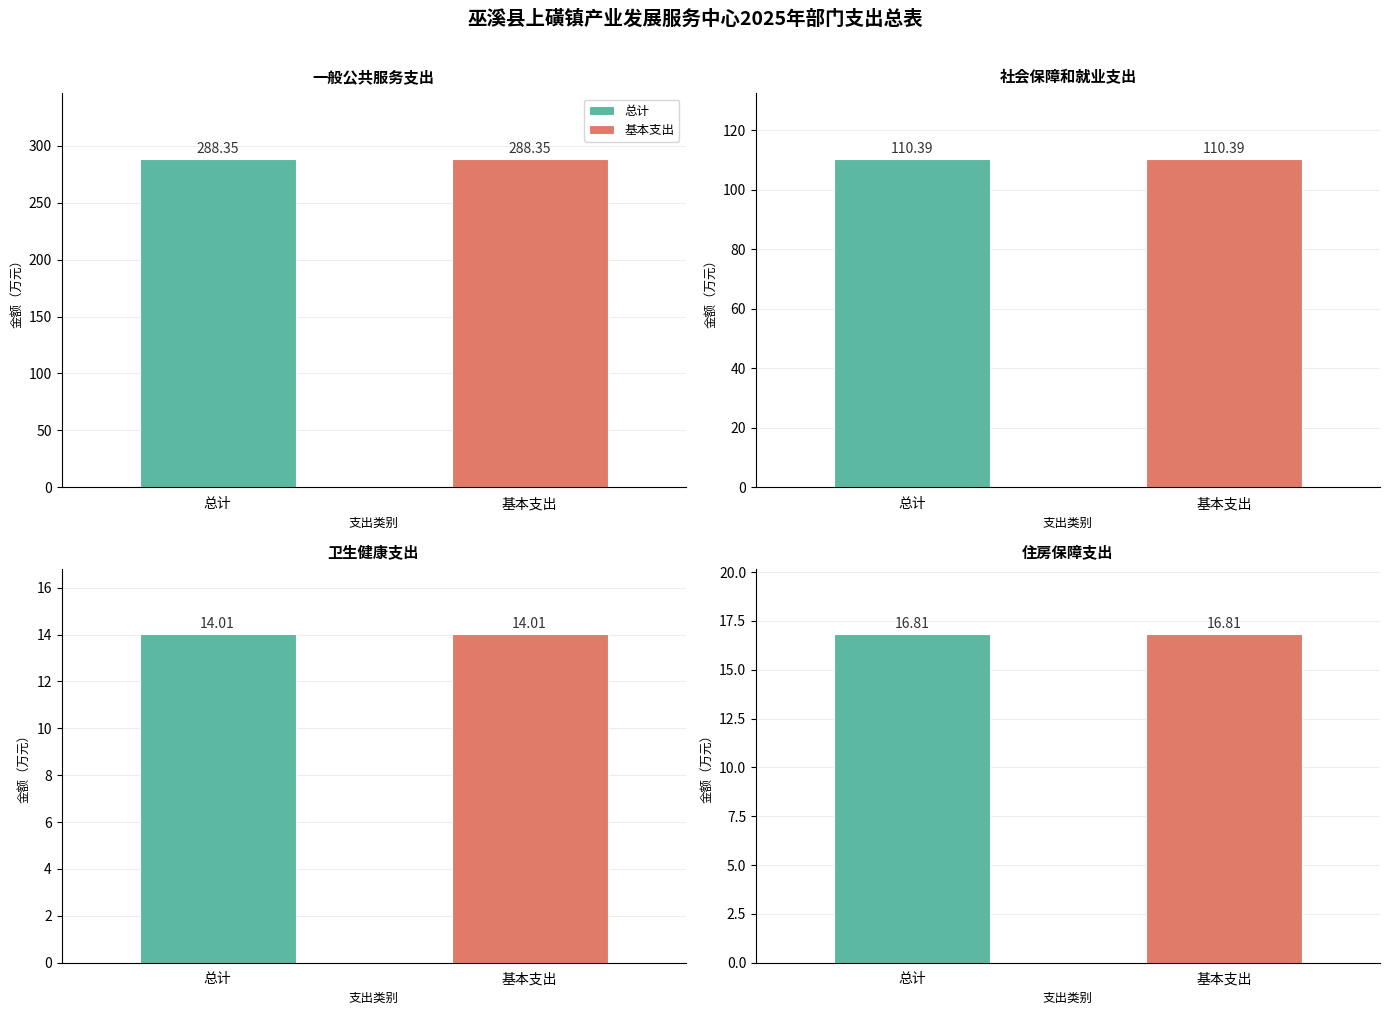

What is the sum of the 总计 values at 卫生健康支出 and 社会保障和就业支出?

124.4